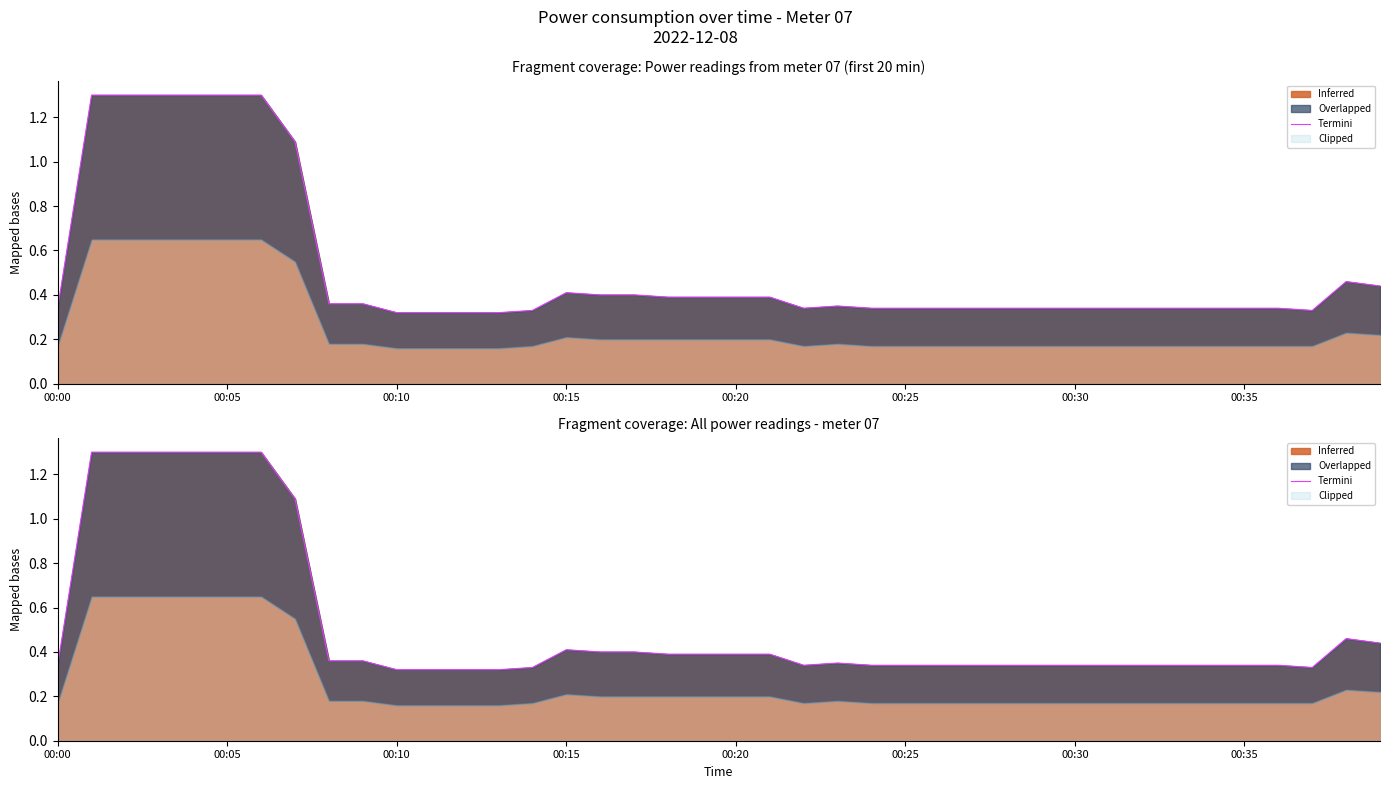

What is the value of the 38th point from the left?

0.3